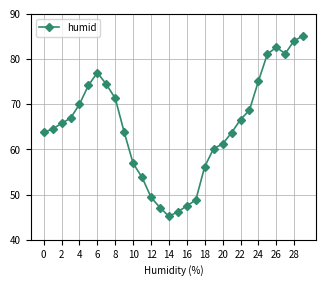

What is the maximum value shown in the chart?

85.1